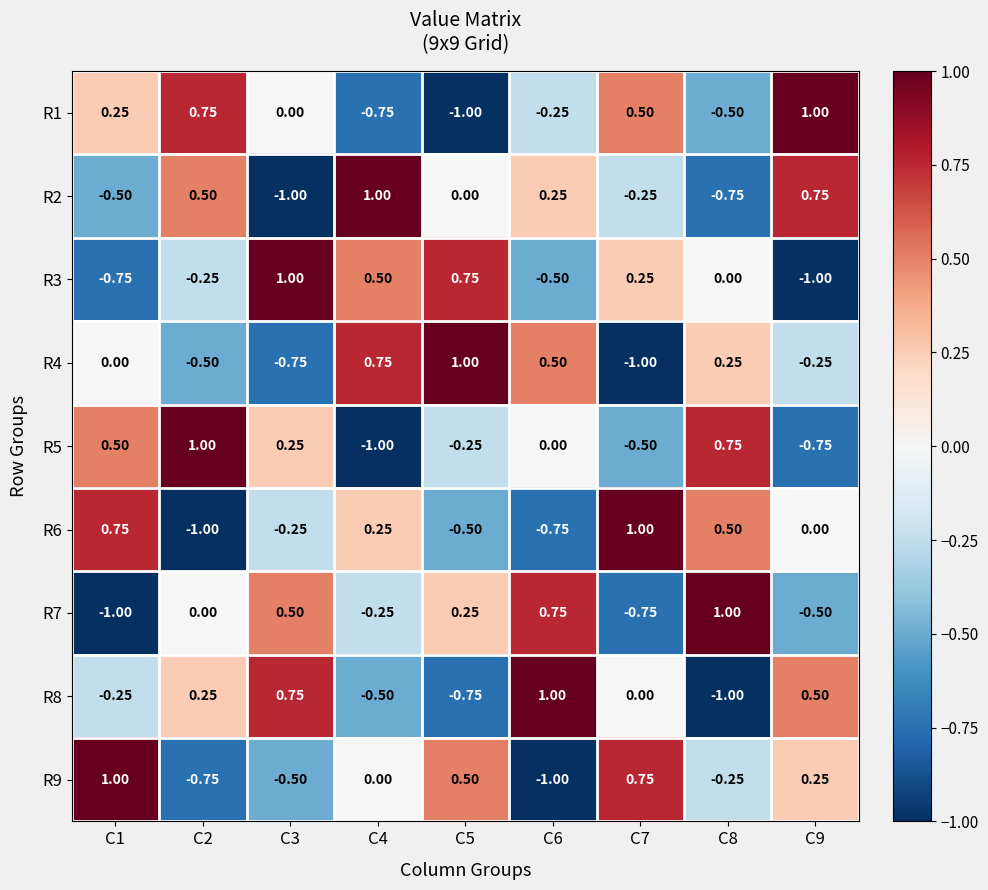

Rank the series at C7 from lowest to highest value.

R4, R7, R5, R2, R8, R3, R1, R9, R6